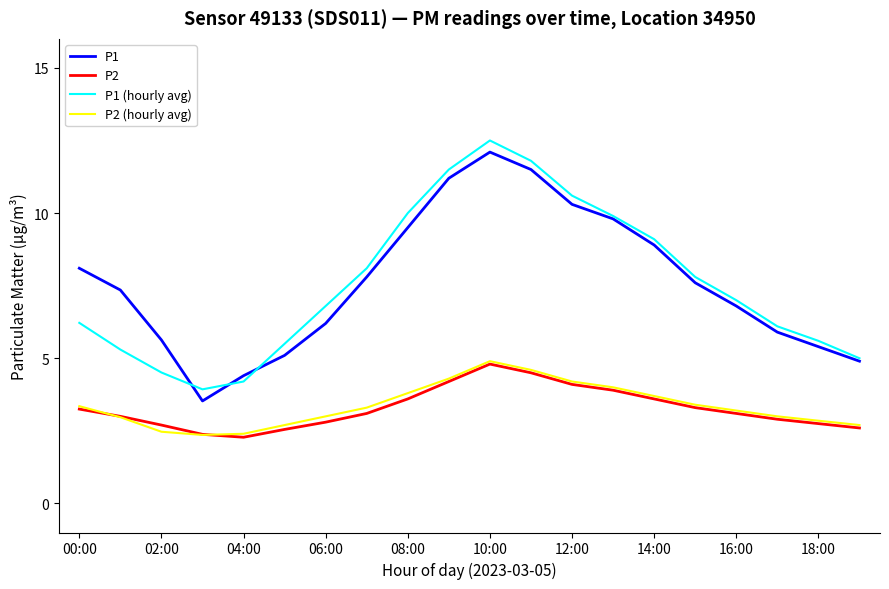

What is the smallest value displayed?

2.3